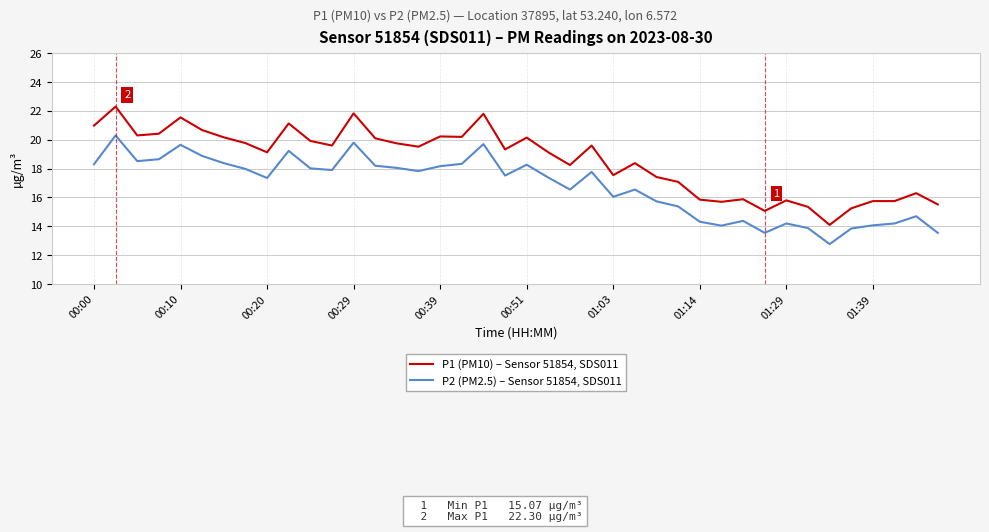

True or false: P1 (PM10) – Sensor 51854, SDS011 and P2 (PM2.5) – Sensor 51854, SDS011 cross at least once.

False